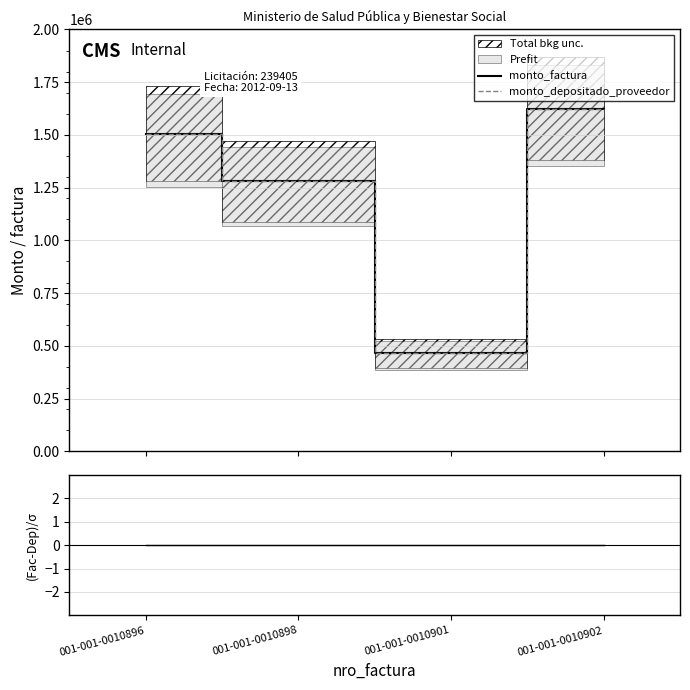

Reading right to left, transcribe all the data shown in this chart.

monto_factura: 001-001-0010902=1625000	001-001-0010901=465000	001-001-0010898=1280000	001-001-0010896=1505000
monto_depositado_proveedor: 001-001-0010902=1625000	001-001-0010901=465000	001-001-0010898=1280000	001-001-0010896=1505000
(monto_factura - monto_depositado) / σ: 001-001-0010902=0	001-001-0010901=0	001-001-0010898=0	001-001-0010896=0